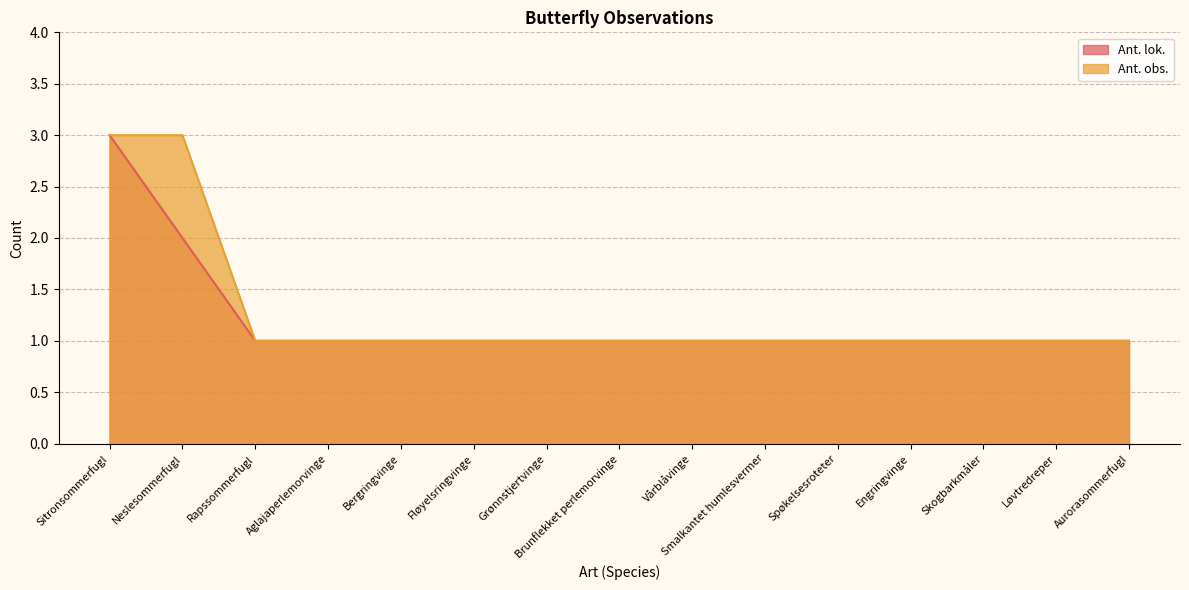

What is the average value of the Ant. obs. series?

1